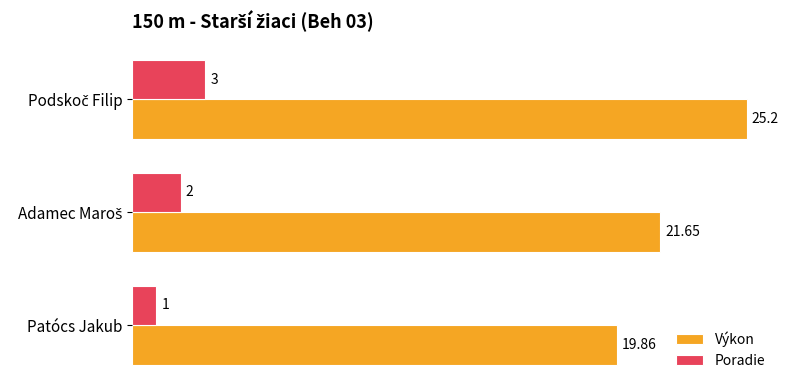

What is the greatest value displayed?

25.2